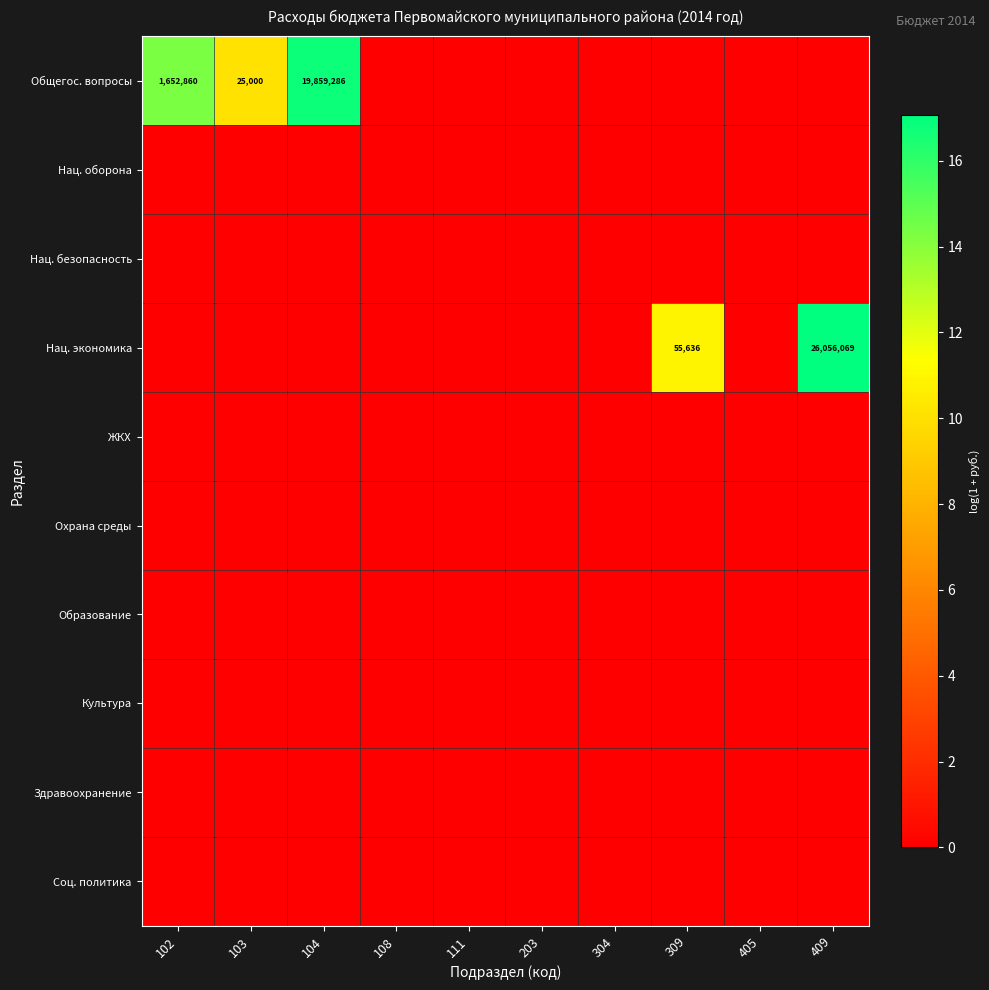

Is it true that Общегос. вопросы equals 1652860 at 102?

True